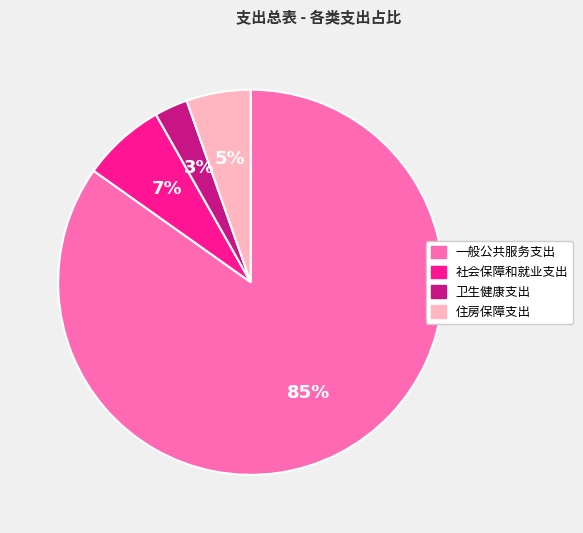

Rank the categories by value from highest to lowest.

一般公共服务支出, 社会保障和就业支出, 住房保障支出, 卫生健康支出